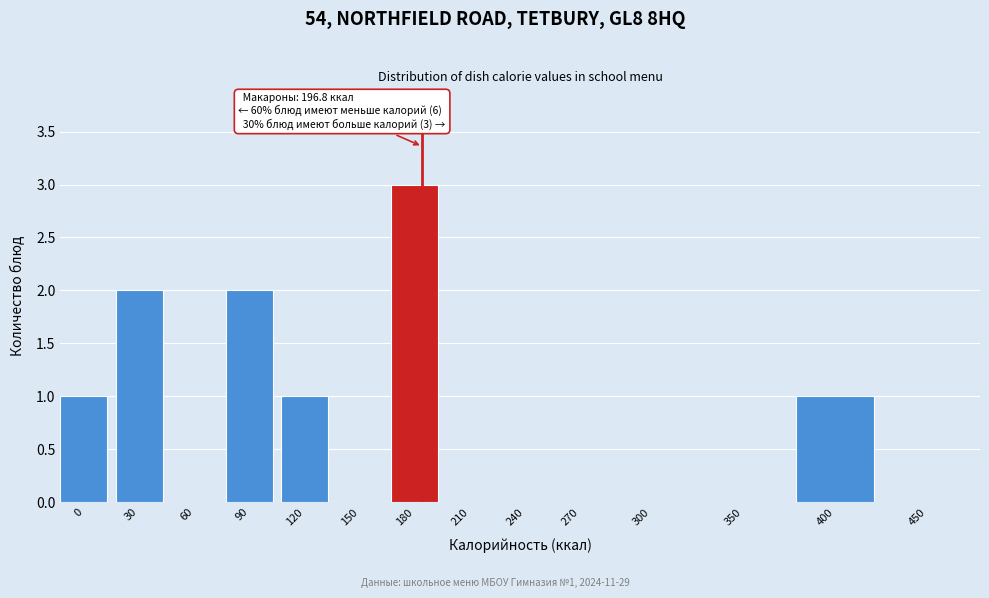

Reading right to left, what are all the values shown in this chart?

450=0	400=1	350=0	300=0	270=0	240=0	210=0	180=3	150=0	120=1	90=2	60=0	30=2	0=1